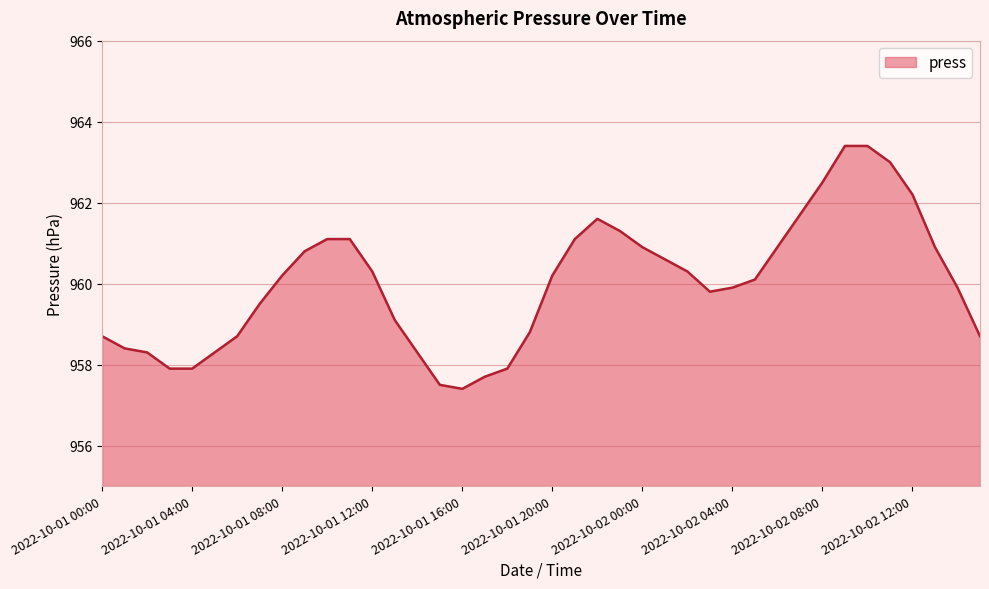

Does the chart display data point markers on the line(s)?

No